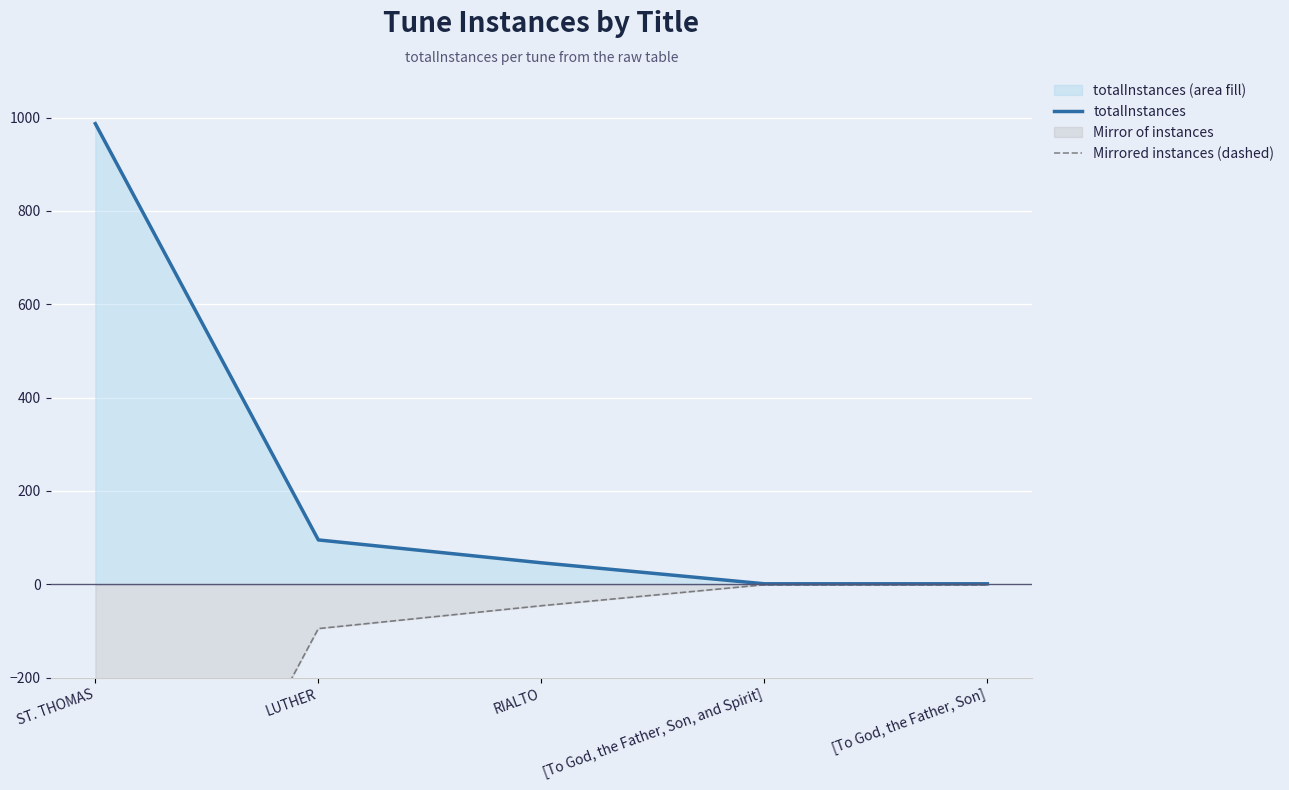

Which series has the largest range (max minus min)?

totalInstances